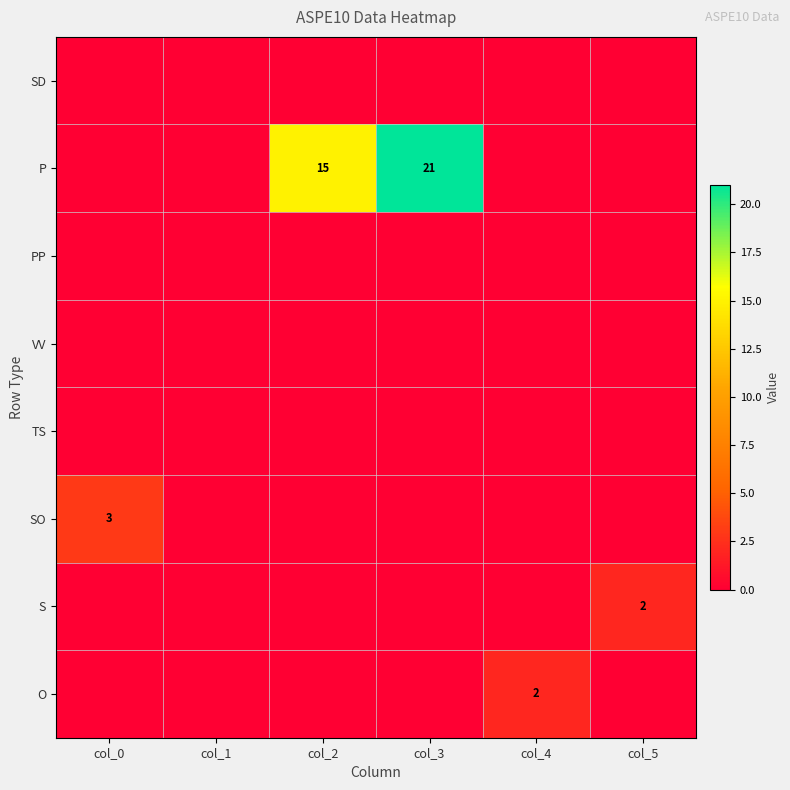

The S series shows 2 at col_5. True or false?

True